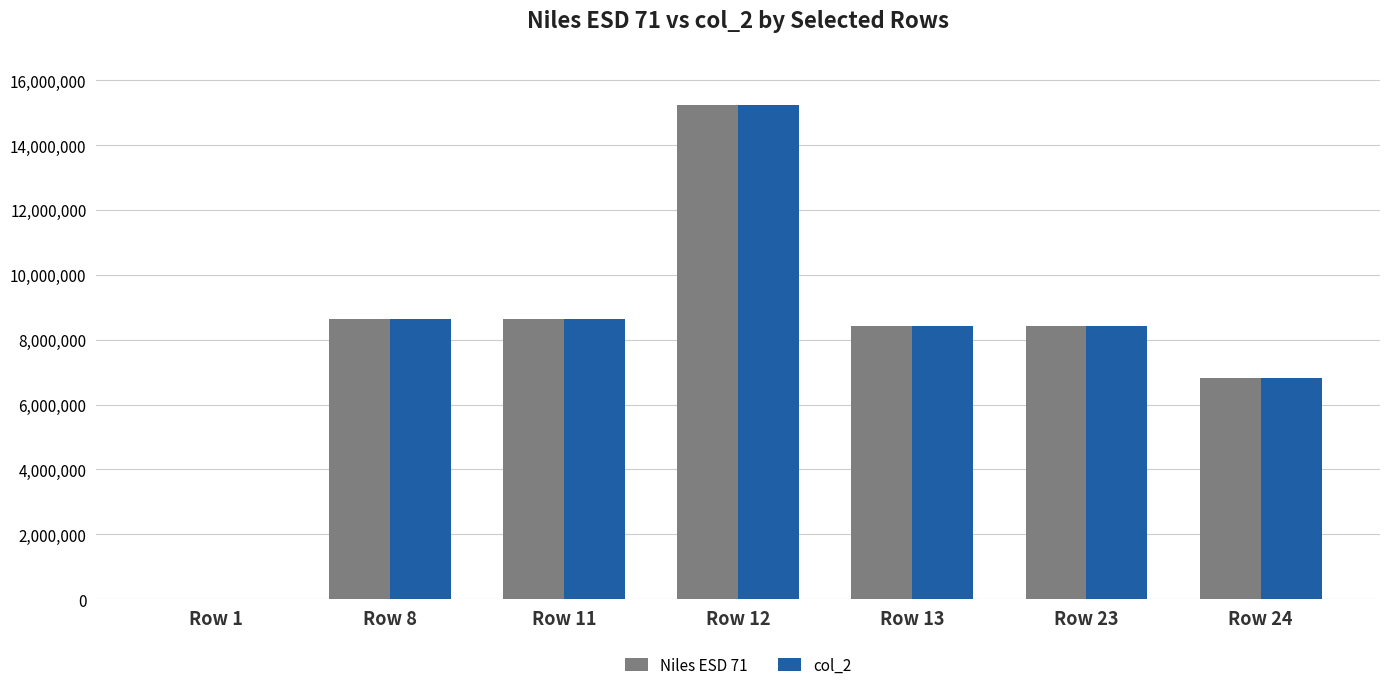

What is the spread (max minus min) of values at Row 11?

11